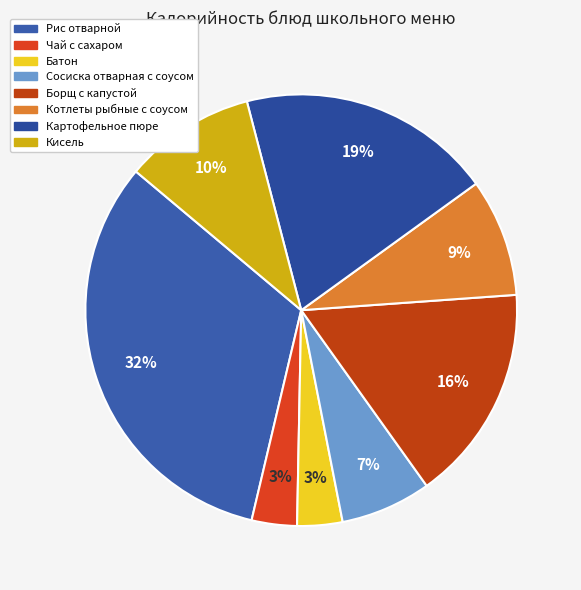

Count the number of slices in the pie.

8